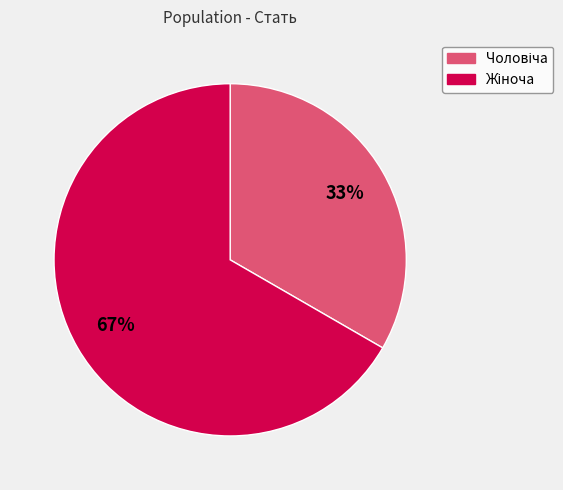

Is there any slice that represents more than half of the pie?

Yes